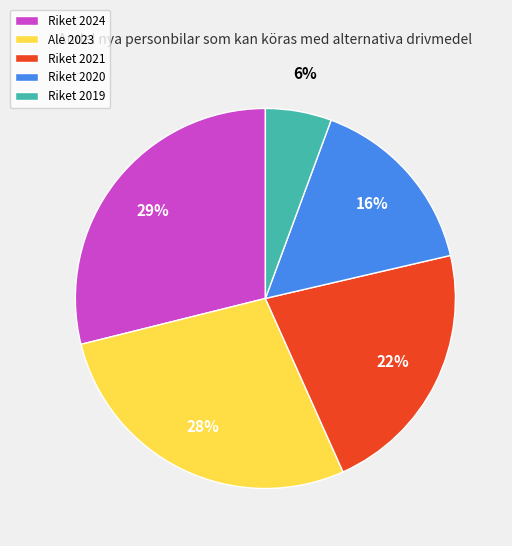

Count the number of slices in the pie.

5